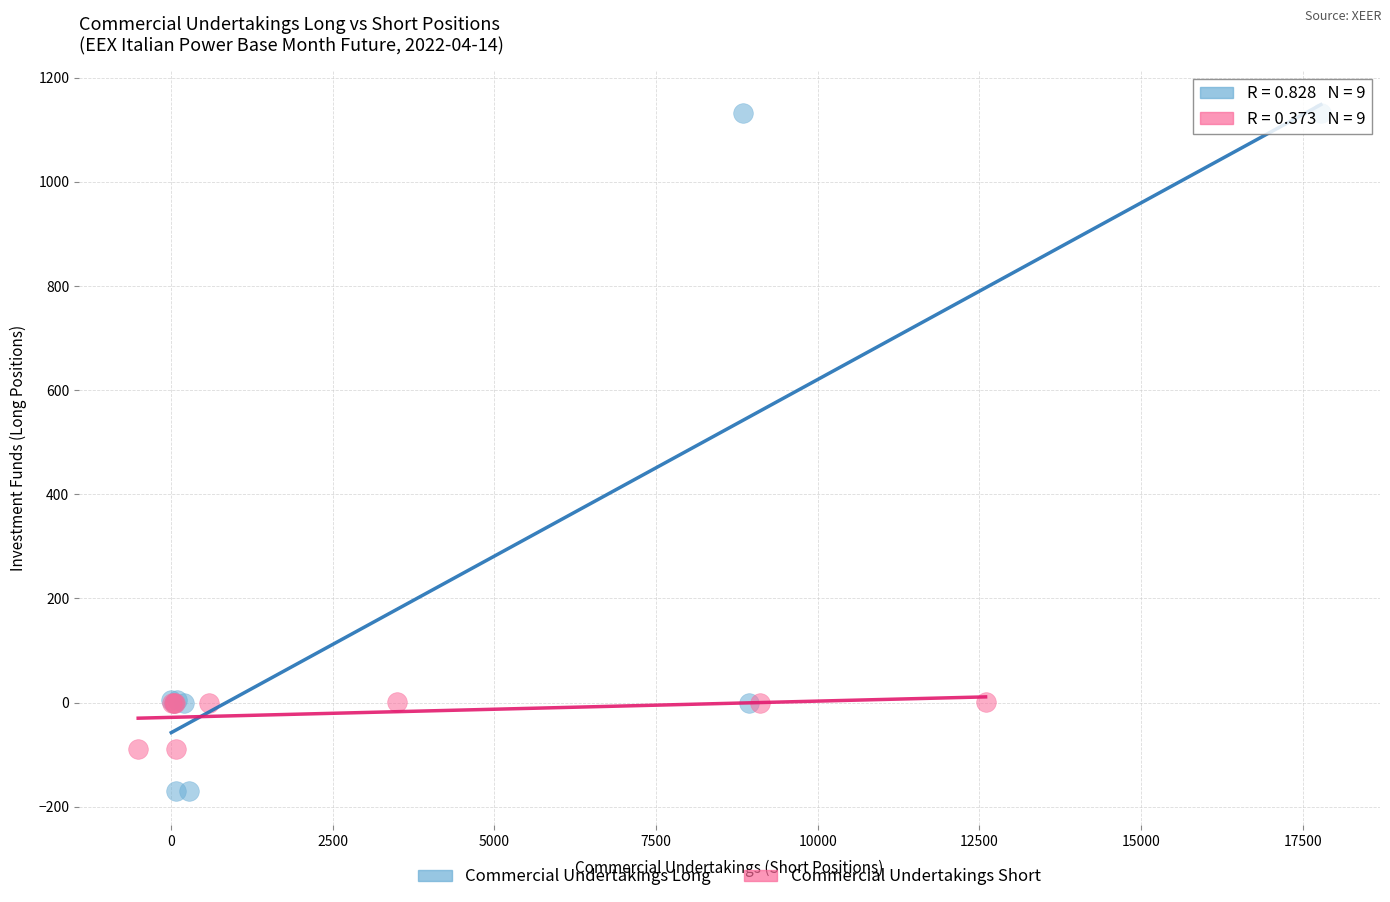

Which series has the widest spread of Y values?

Commercial Undertakings Long